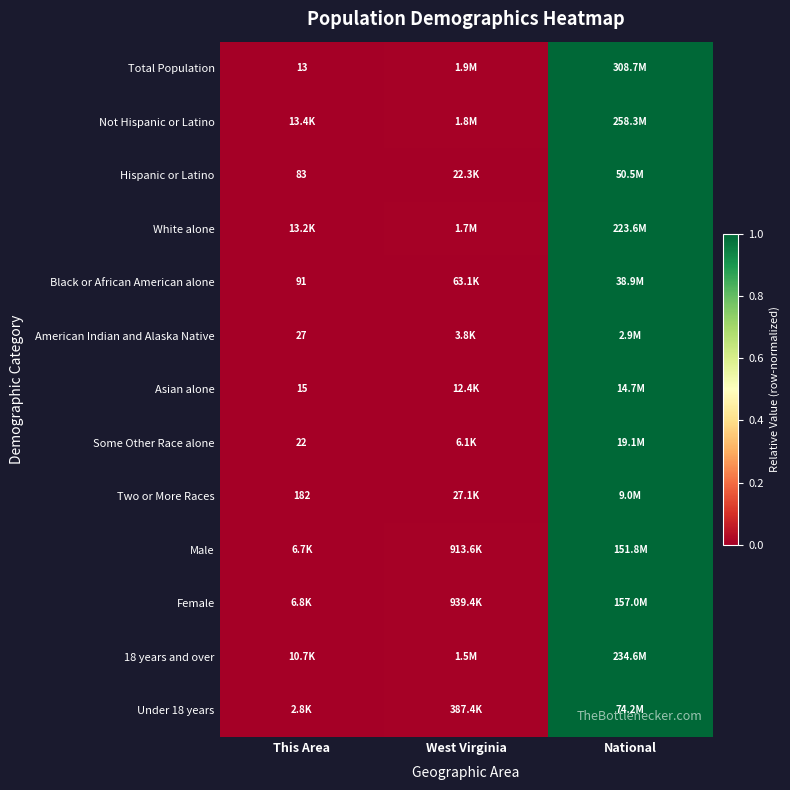

Which has a higher value, This Area or National?

National